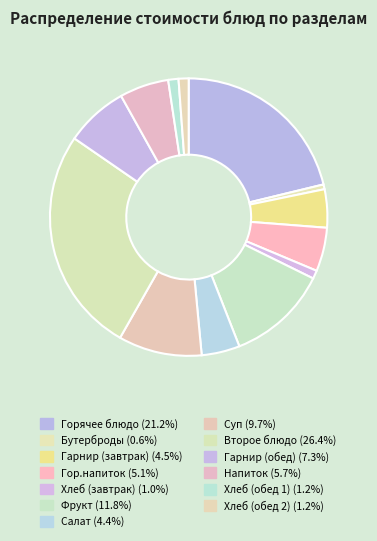

To the nearest percent, what is the difference between the Напиток and Второе блюдо slice percentages?

21%